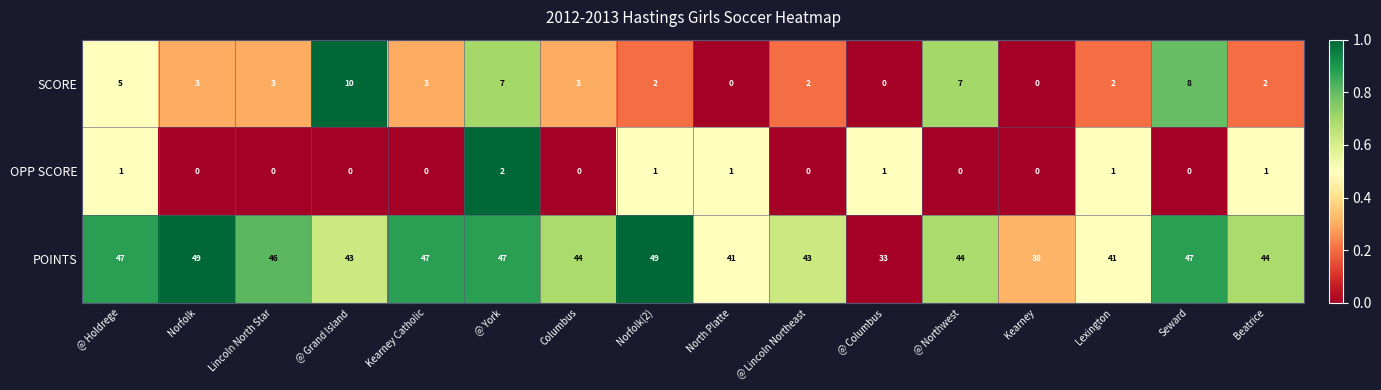

What is the difference between the highest and lowest values at Kearney Catholic?

47